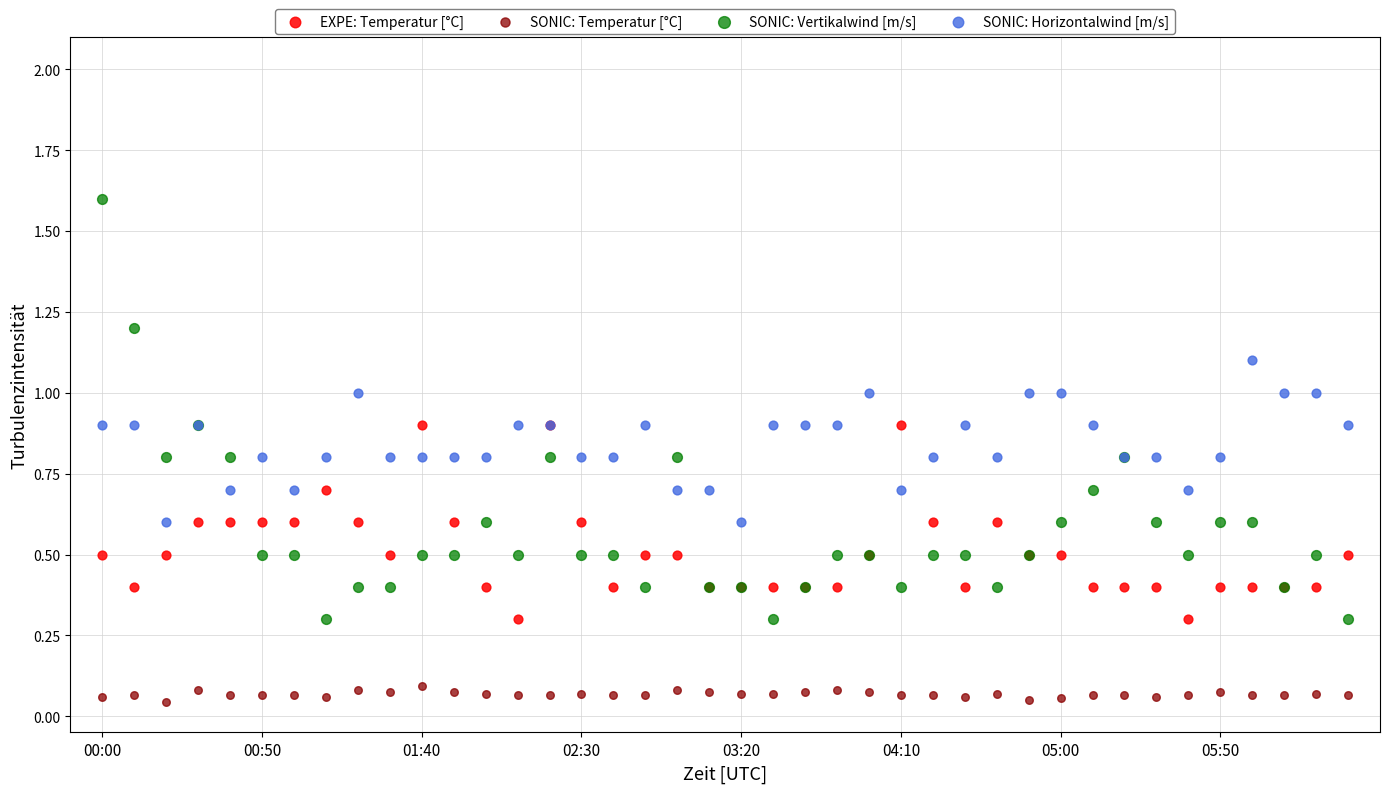

Which series reaches the minimum Y coordinate?

SONIC: Temperatur [°C]